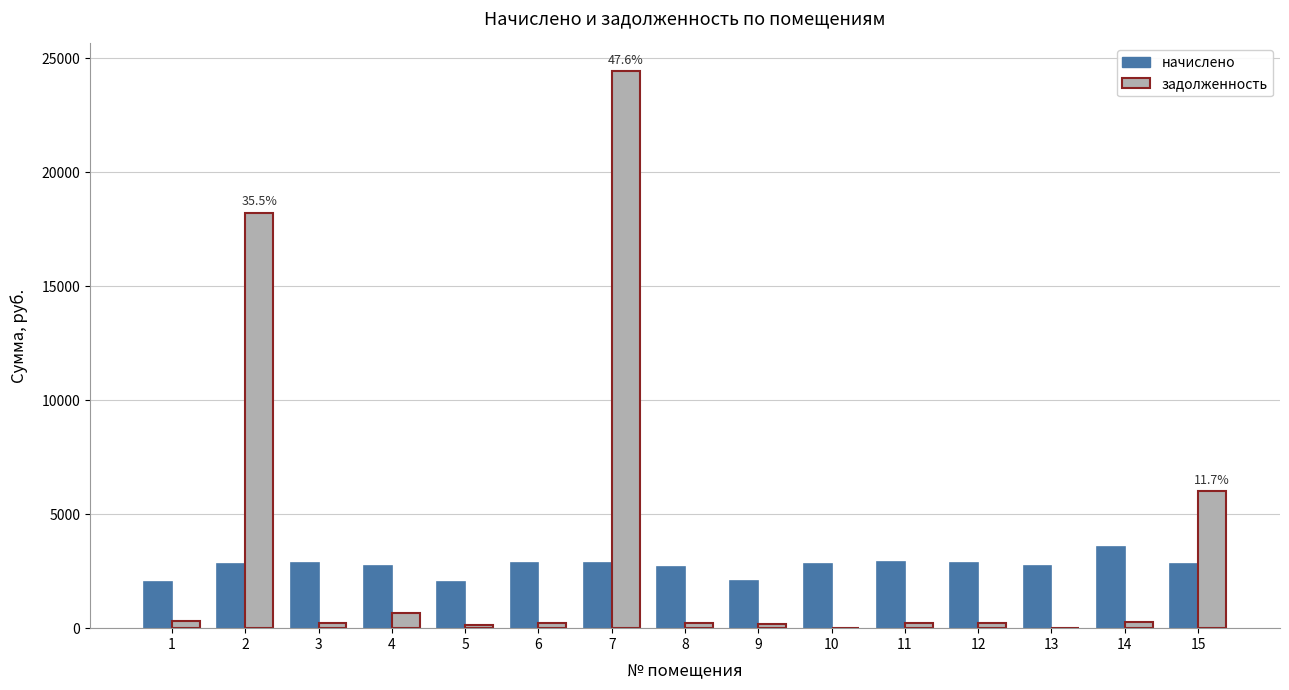

True or false: начислено has a value of 2737.0 at 13.

True